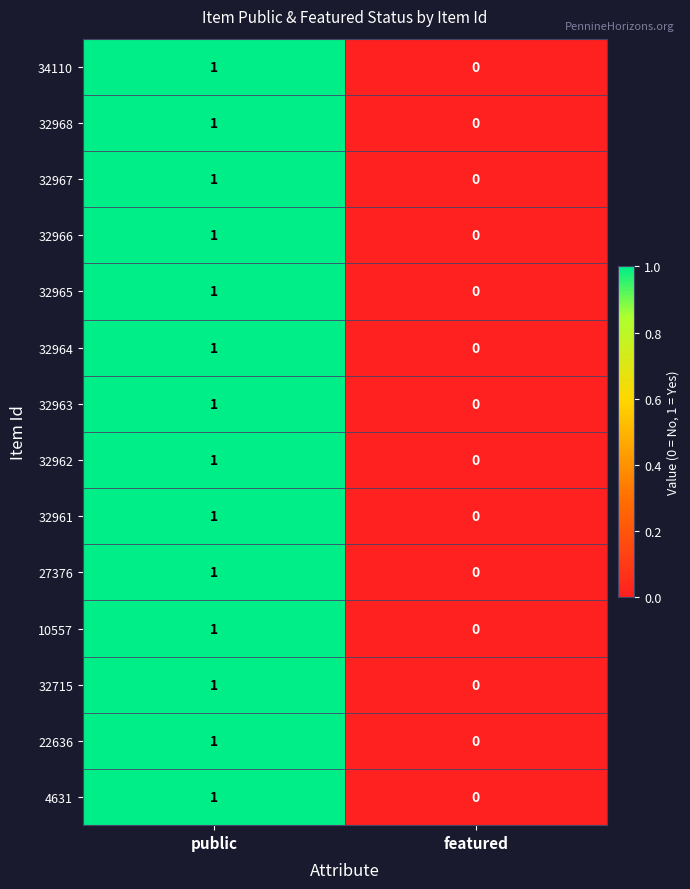

What is the total value across all series at public?

14